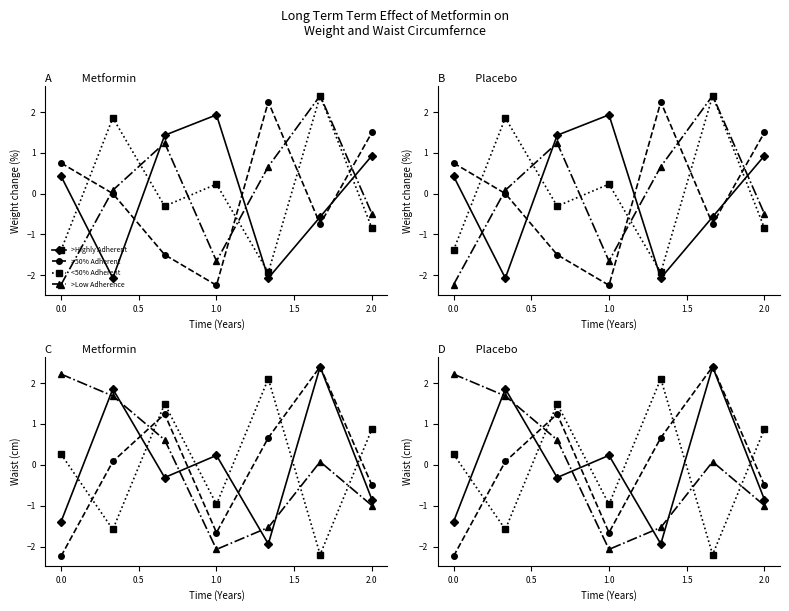

Reading left to right, list all the values displayed in this chart.

>Highly Adherent: -1.4	1.9	-0.3	0.2	-1.9	2.4	-0.9
>50% Adherent: -2.2	0.1	1.2	-1.7	0.7	2.4	-0.5
<50% Adherent: 0.3	-1.6	1.5	-1.0	2.1	-2.2	0.9
>Low Adherence: 2.2	1.7	0.6	-2.1	-1.5	0.1	-1.0